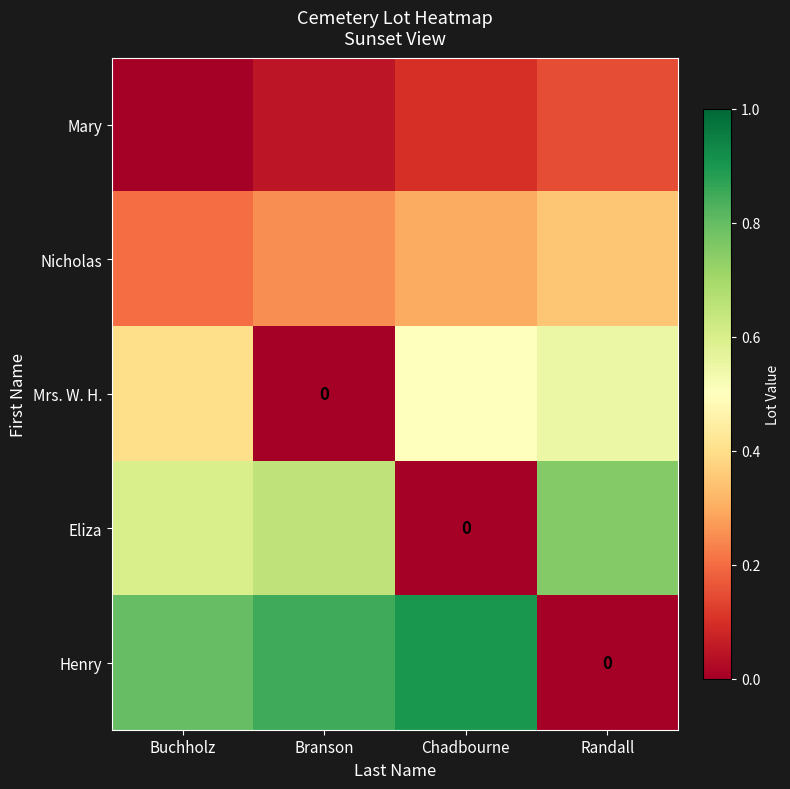

Rank the series at Randall from highest to lowest value.

Eliza, Mrs. W. H., Nicholas, Mary, Henry